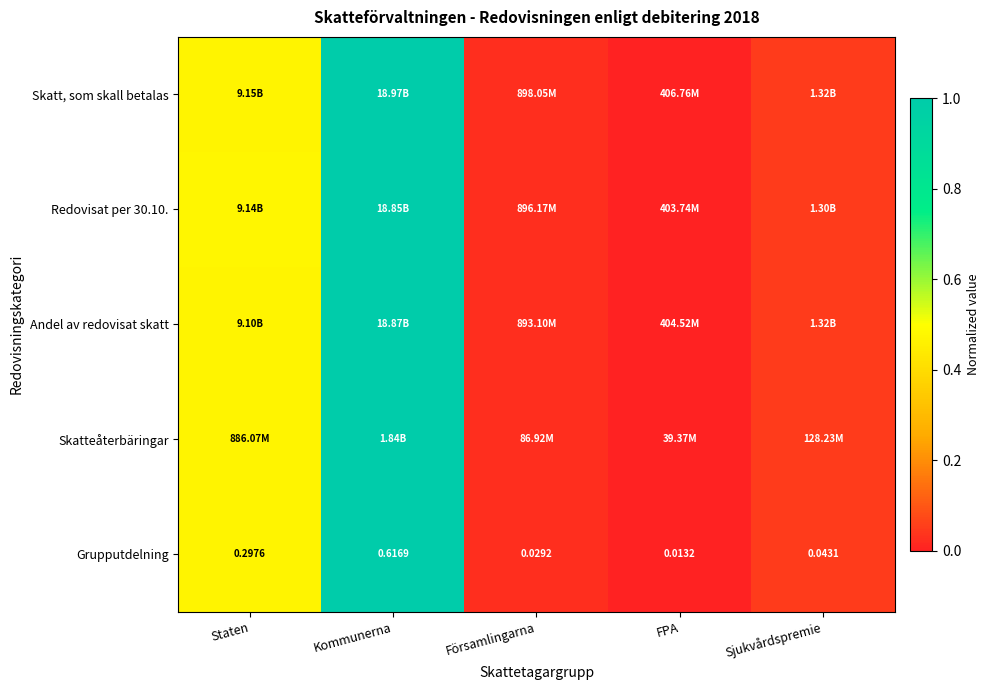

At which label does Grupputdelning reach its minimum?

FPA